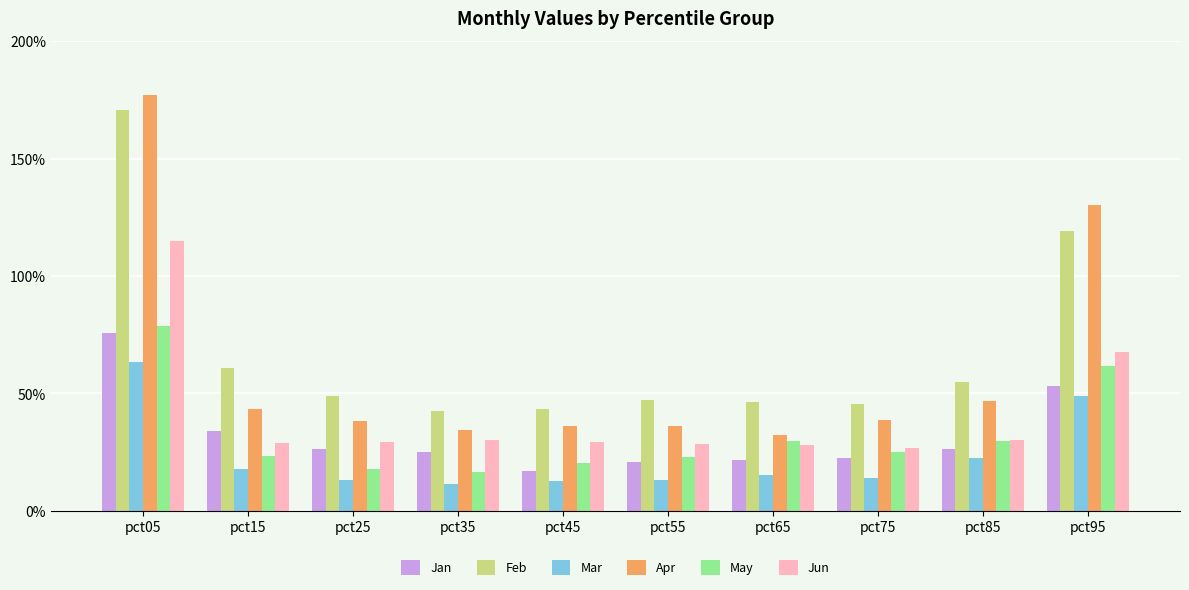

Which label corresponds to the smallest value in the chart?

pct35